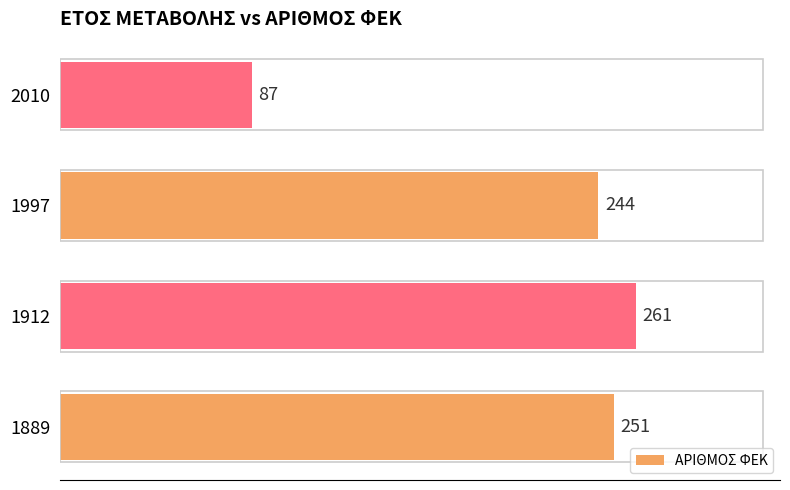

Rank the categories by value from lowest to highest.

2010, 1997, 1889, 1912